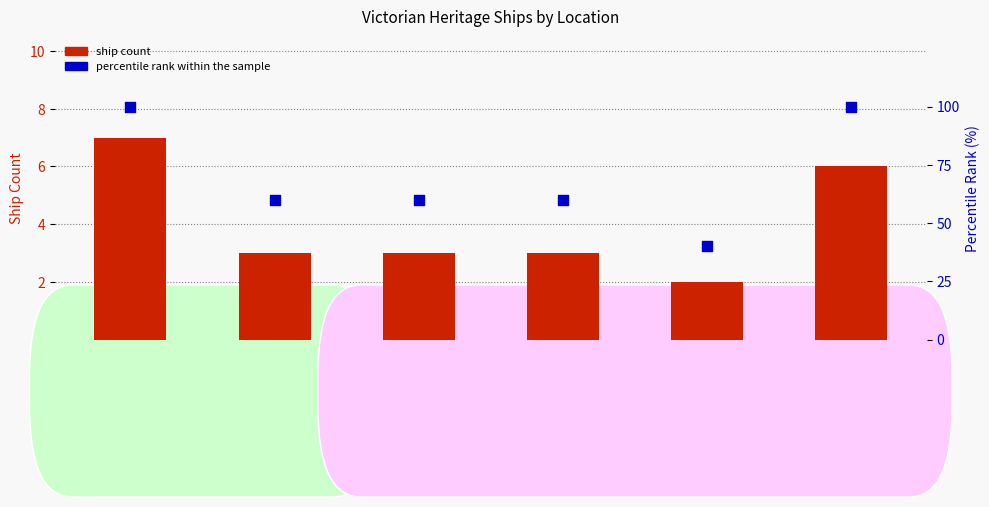

At how many categories does at least one series exceed 50?

5